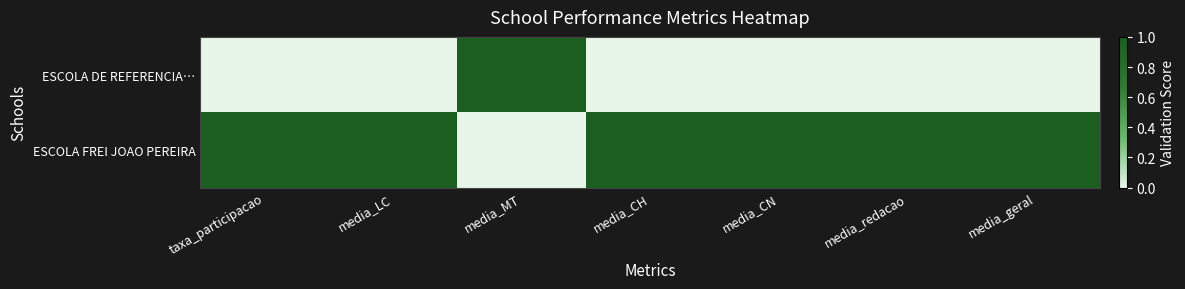

Rank the series at media_geral from lowest to highest value.

ESCOLA DE REFERENCIA…, ESCOLA FREI JOAO PEREIRA